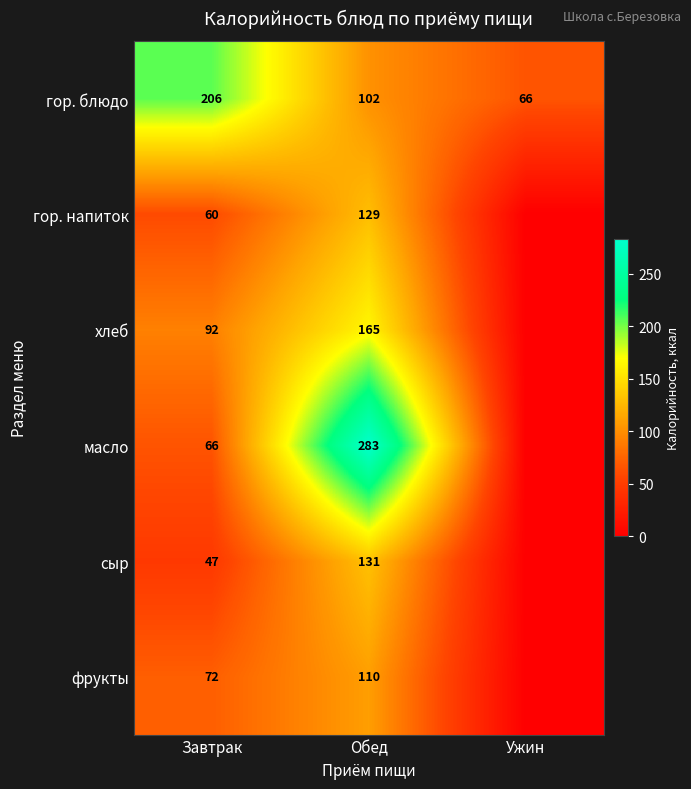

What is the difference between the second highest and minimum values in the гор. блюдо series?

36